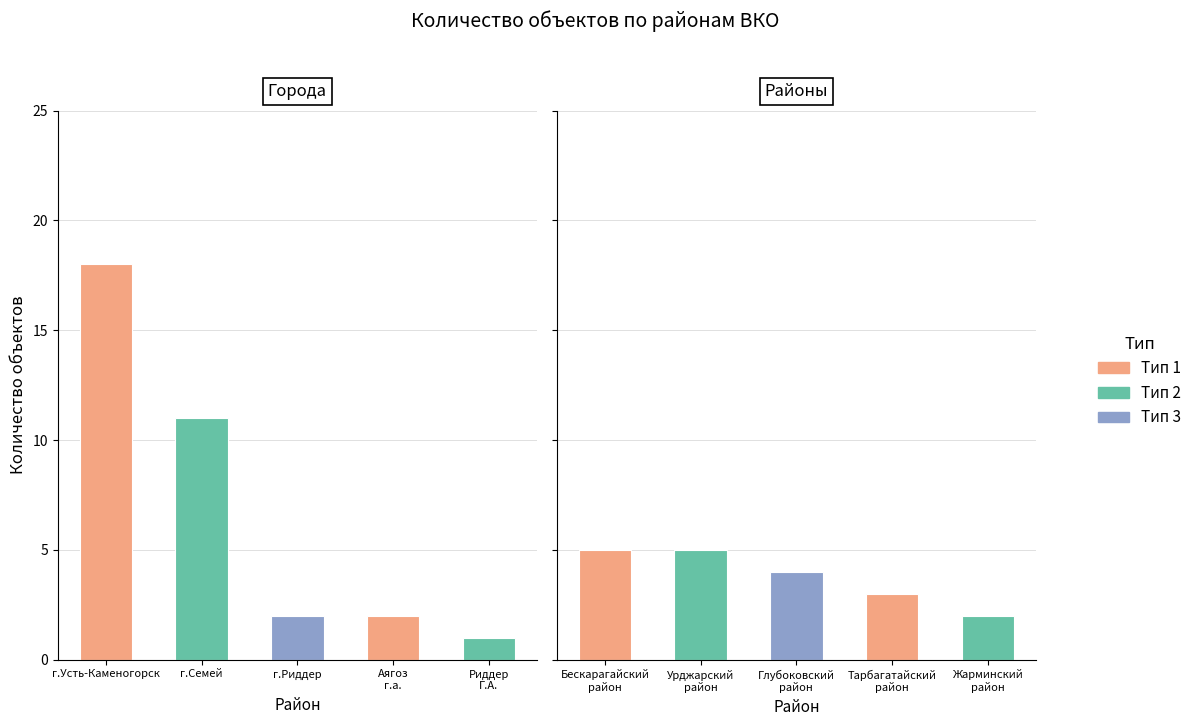

Reading left to right, transcribe all the data shown in this chart.

Города: 18	11	2	2	1
Районы: 5	5	4	3	2